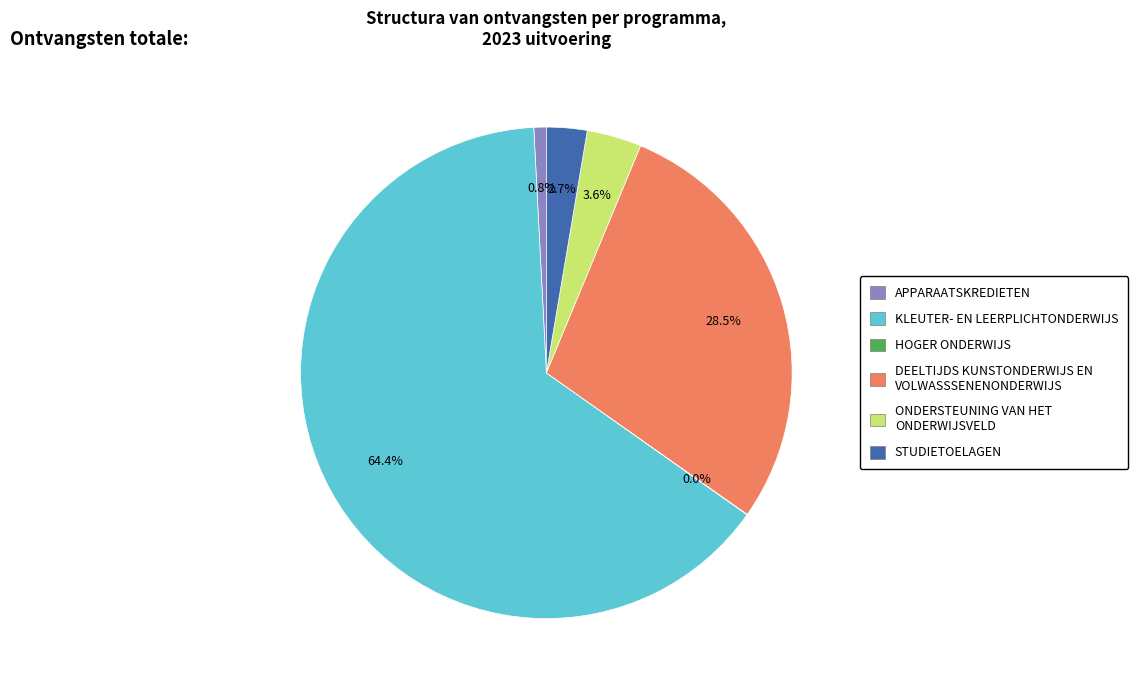

Does any single category account for the majority?

Yes